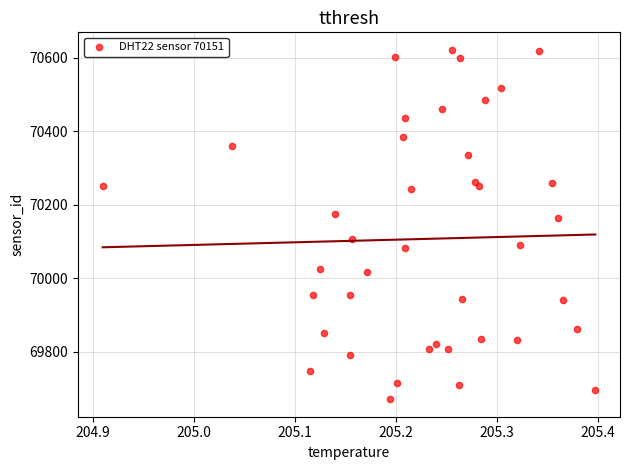

What is the range of X values (max minus min)?

0.5